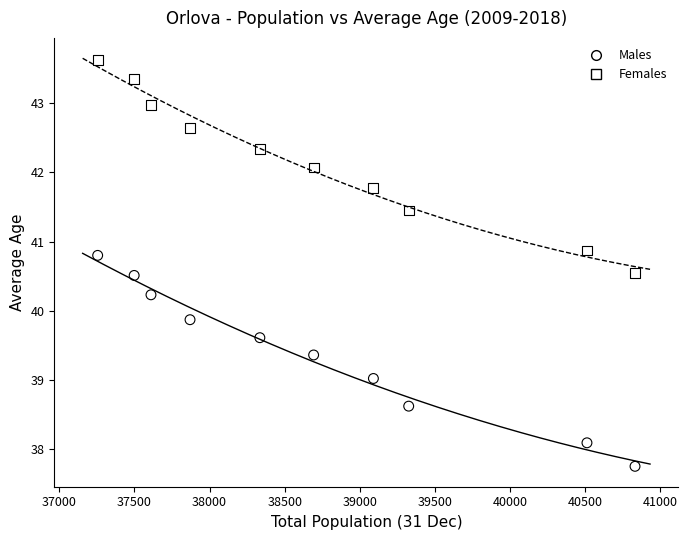

In the Females series, what Y value is closest to 42?

42.1